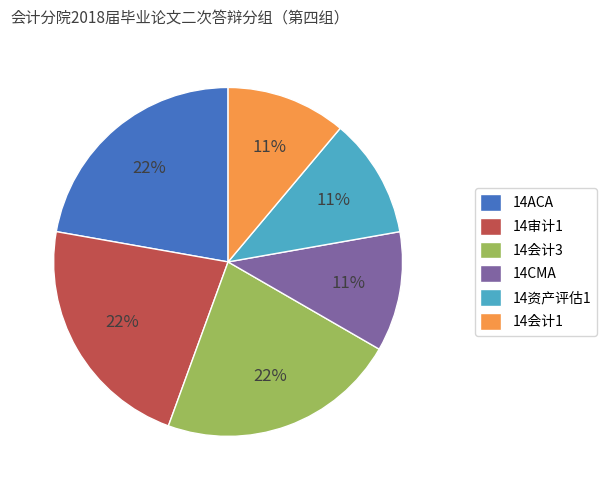

To the nearest percent, what is the difference between the 14CMA and 14ACA slice percentages?

11%